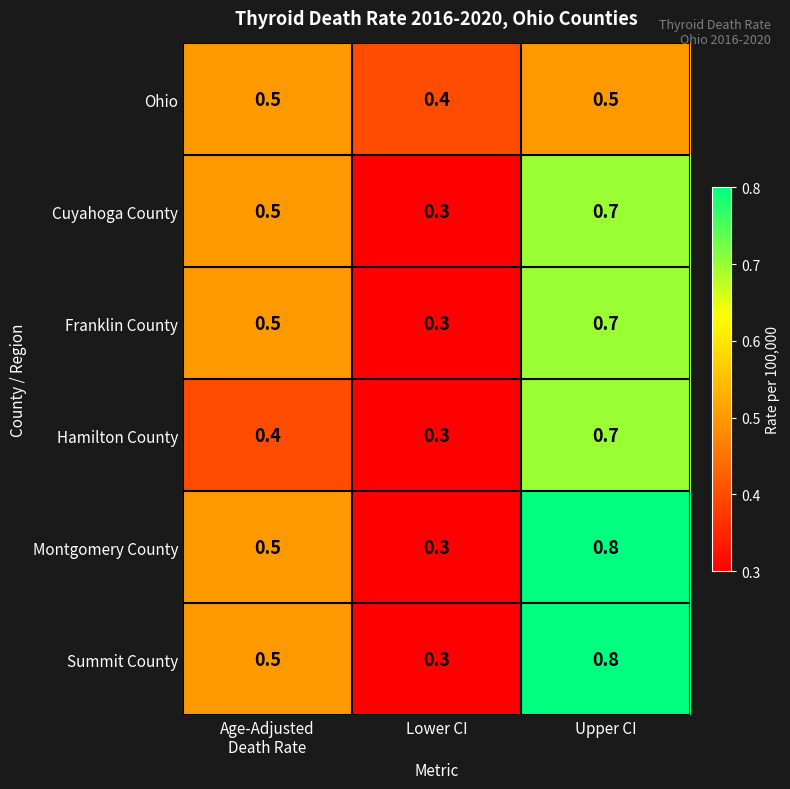

At which label is Montgomery County closest to 0?

Lower CI